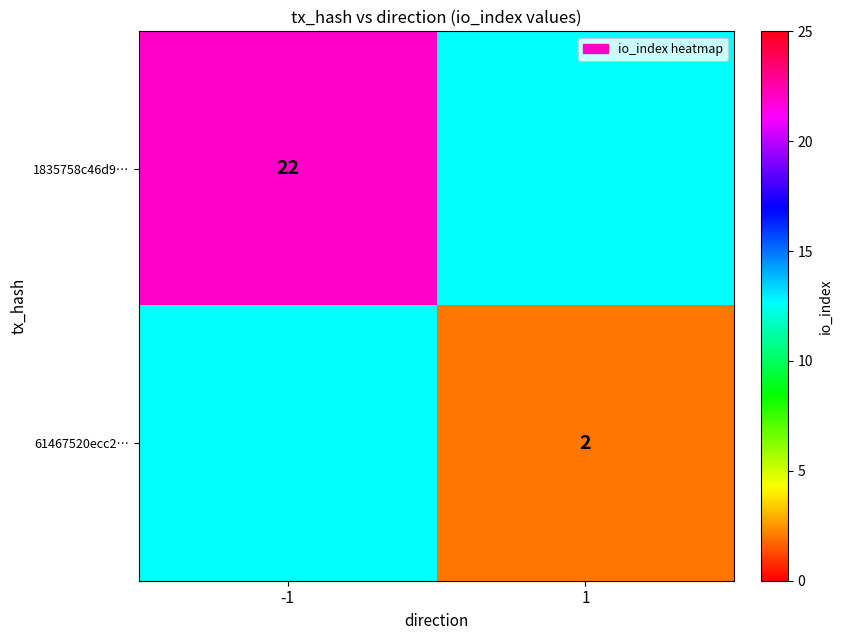

How many distinct data groups are displayed?

2